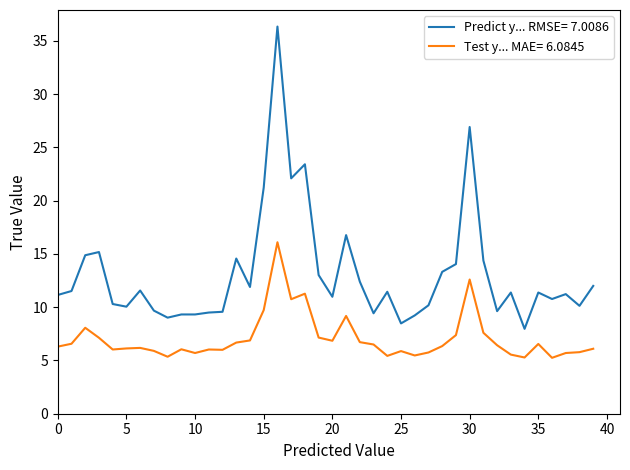

Which series has the largest total across all categories?

Predict y... RMSE= 7.0086